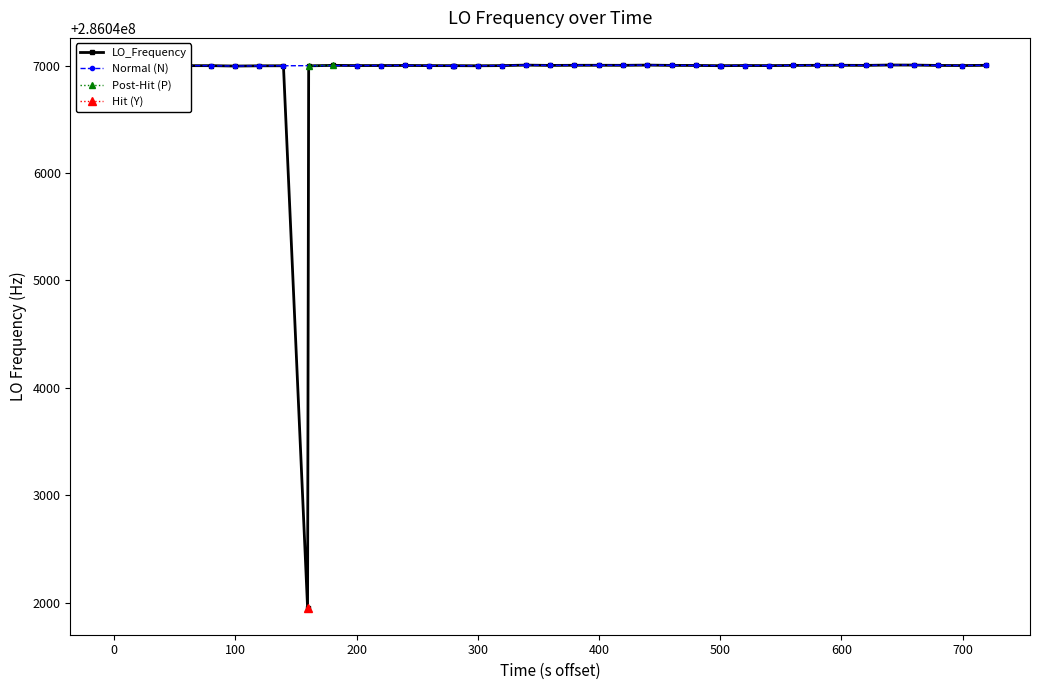

What is the value of the LO_Frequency point at the 30th from the left?

286047000.6